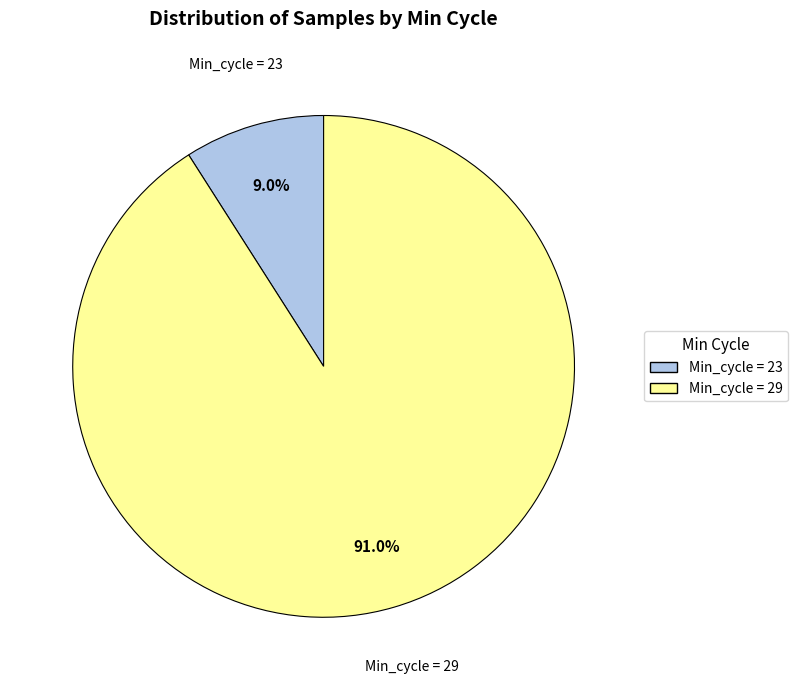

Is there a majority slice in this chart?

Yes